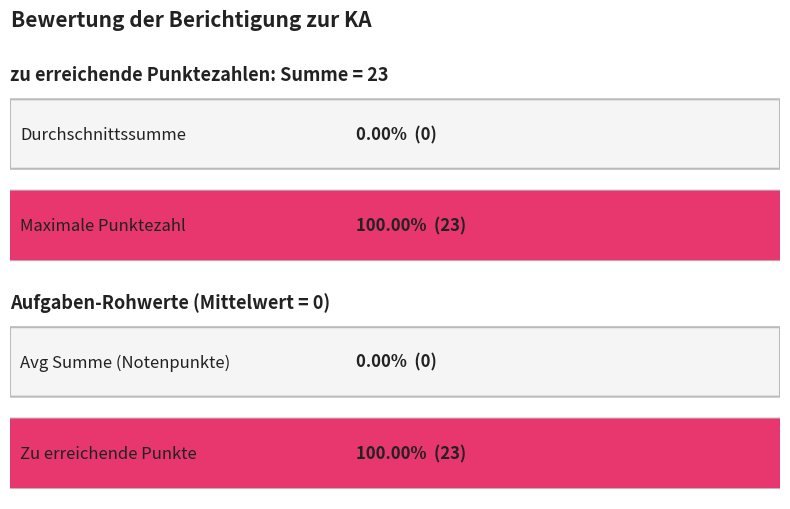

True or false: zu erreichende Punktezahlen has a value of 1 at 12.

False